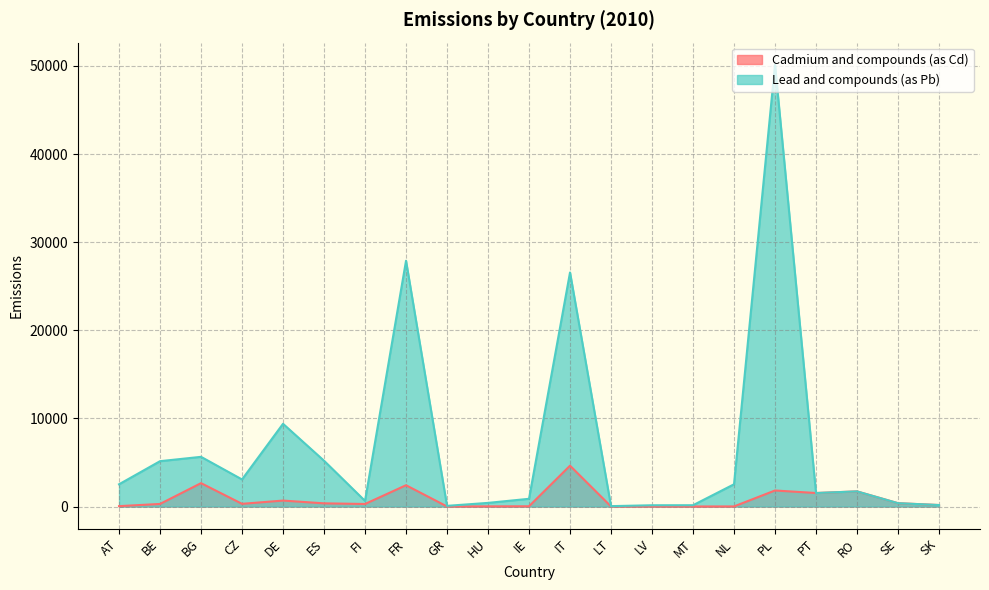

What is the greatest value displayed?

50141.0